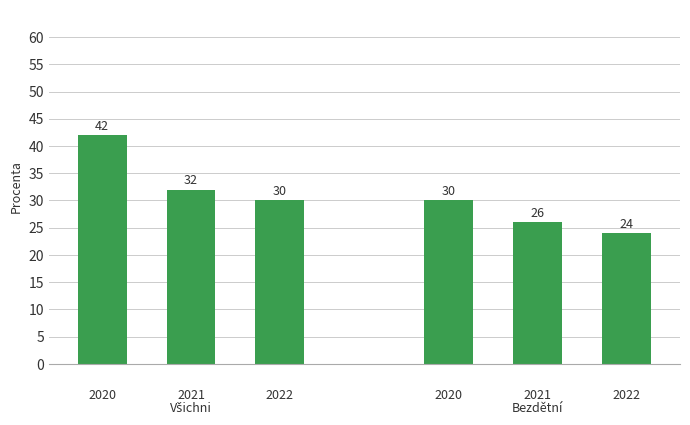

What are all the series names shown in the legend?

Všichni, Bezdětní